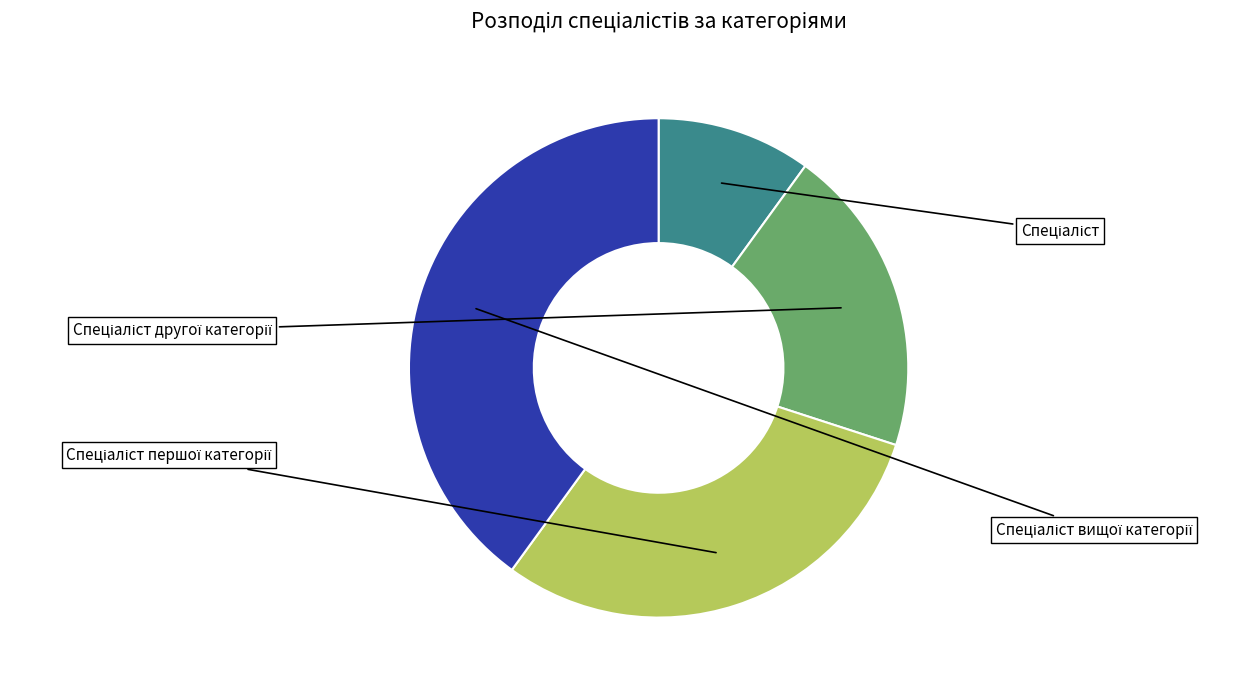

Count the number of slices in the pie.

4